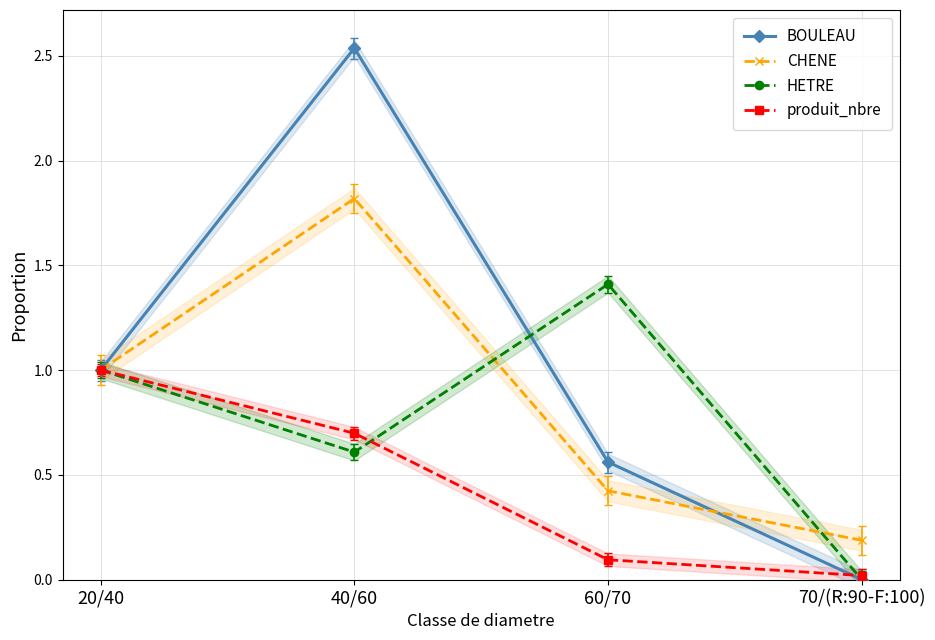

Count the number of categories in the chart.

4